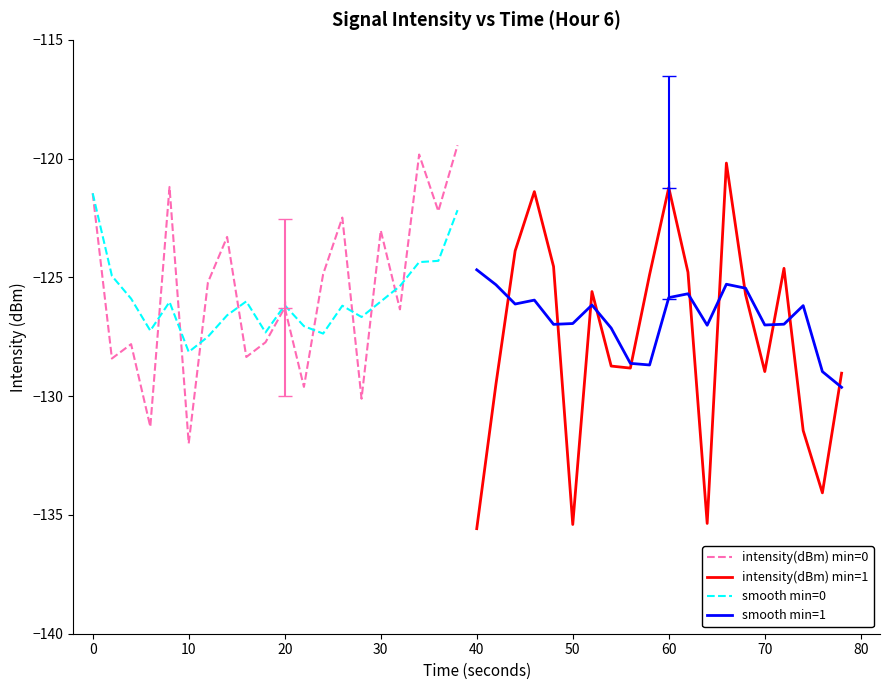

True or false: smooth min=0 has a value of -126.0 at 30.

True